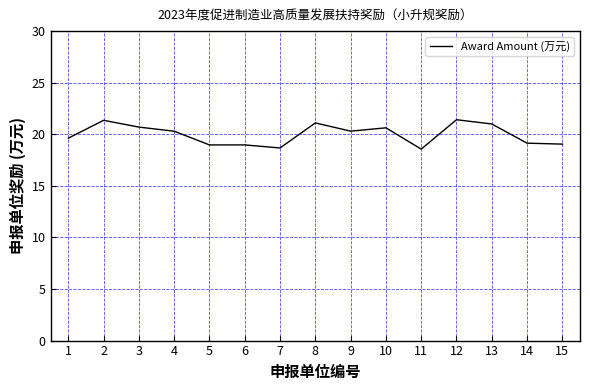

What is the difference between the maximum and minimum values?

2.8